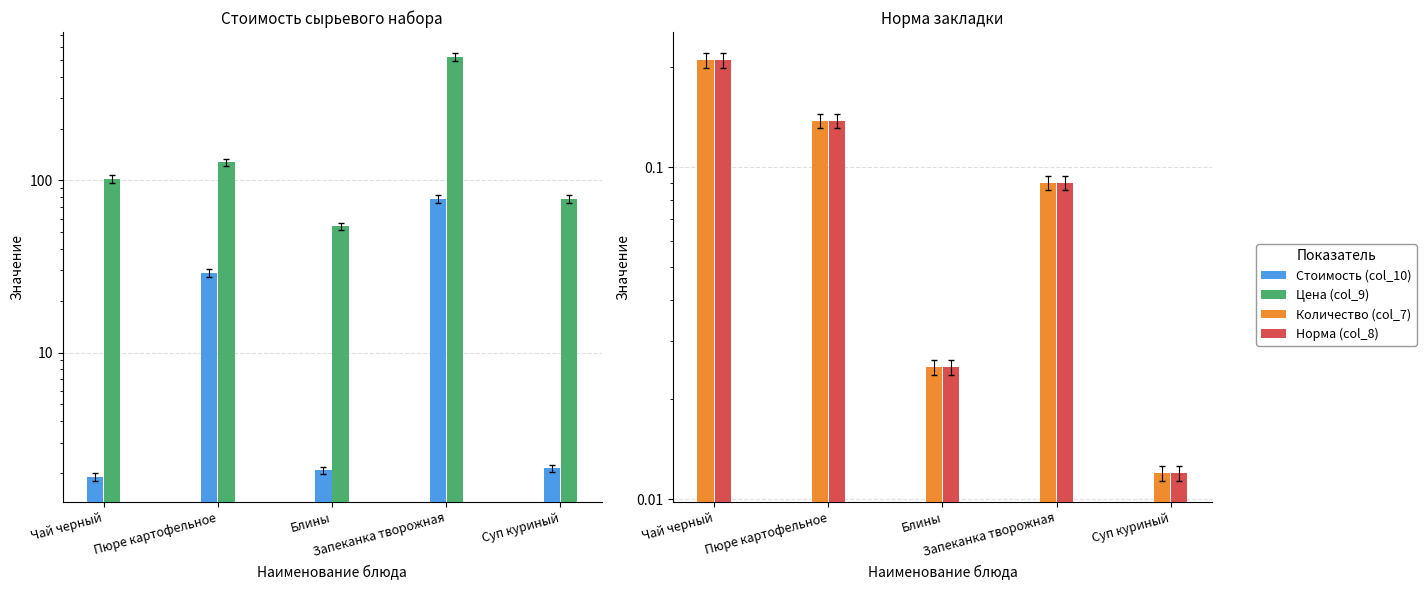

What is the difference between the Норма (col_8) values at Суп куриный and Пюре картофельное?

0.1